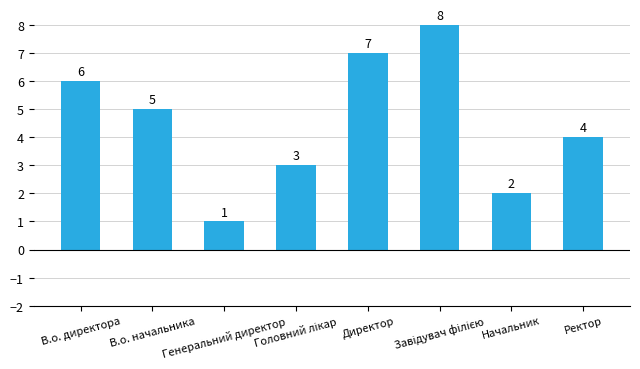

What is the maximum value shown in the chart?

8